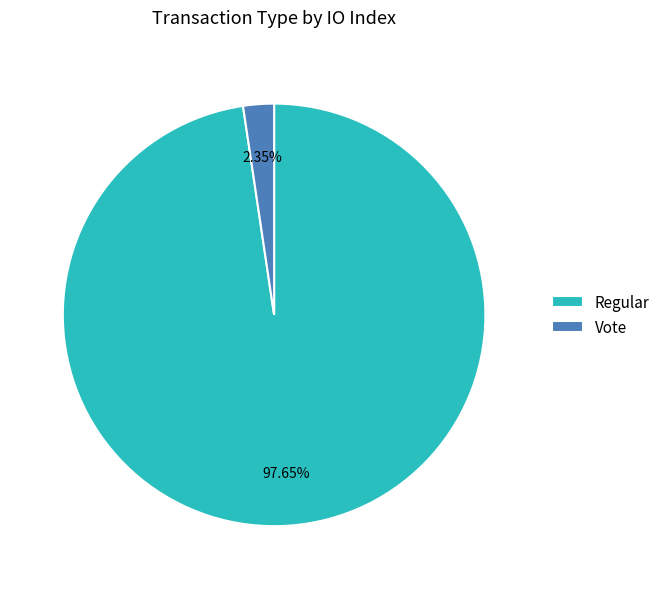

Do Regular and Vote together represent more than half of the pie?

Yes